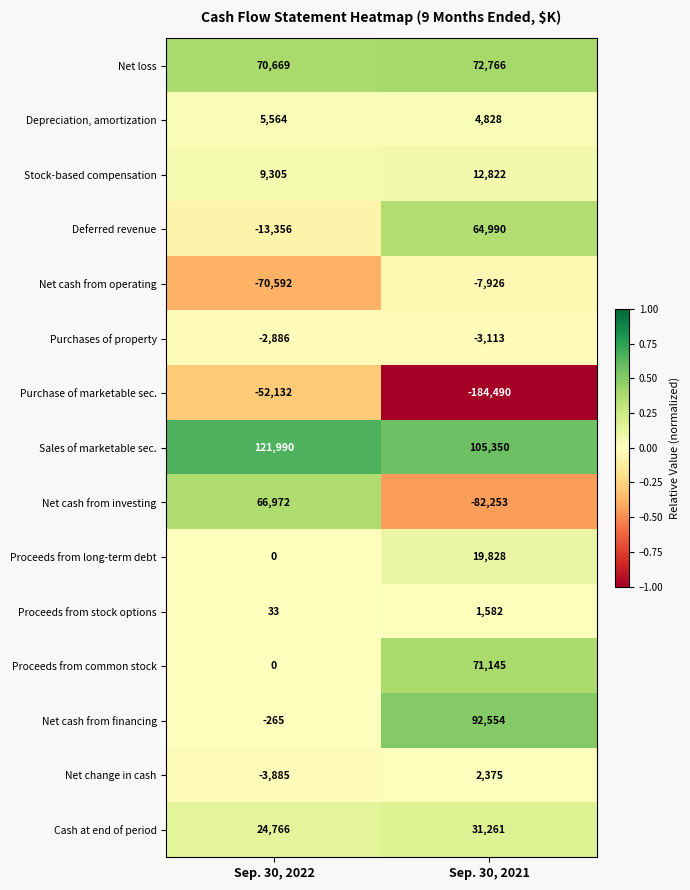

What is the total value across all series at Sep. 30, 2022?

156183